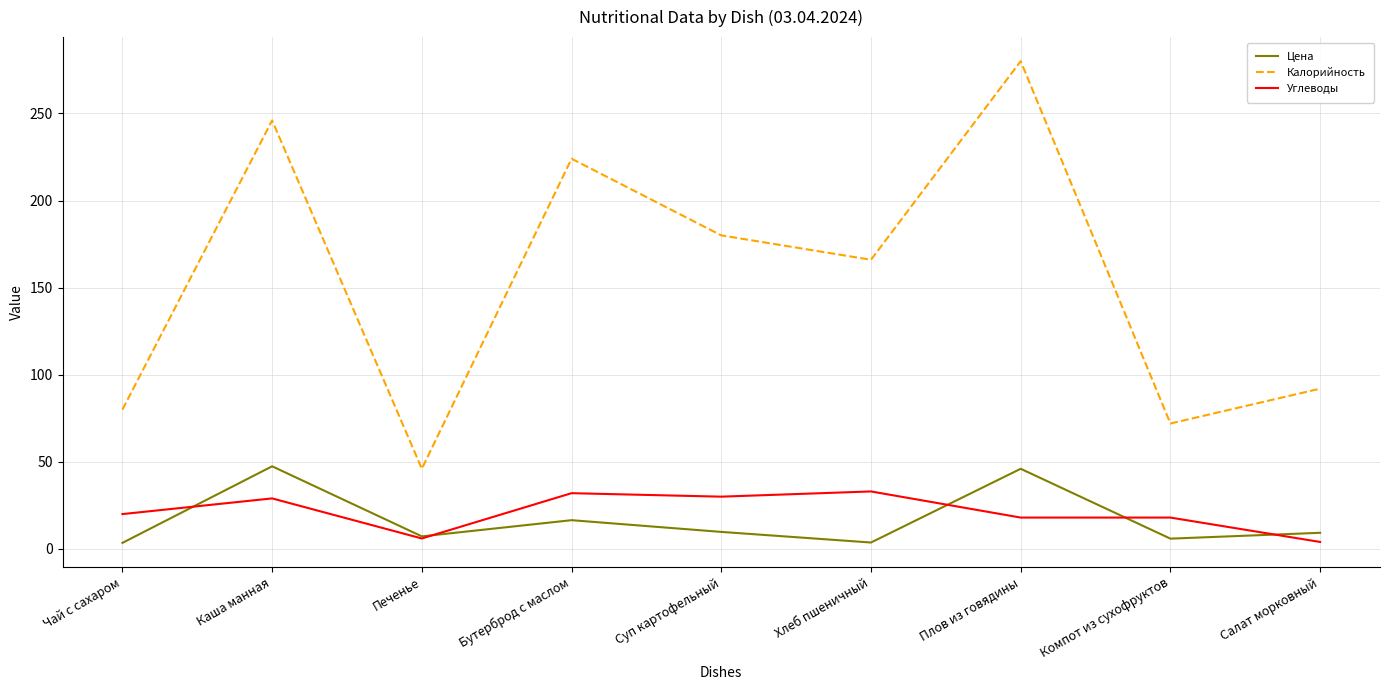

True or false: Калорийность and Углеводы intersect in this chart.

False